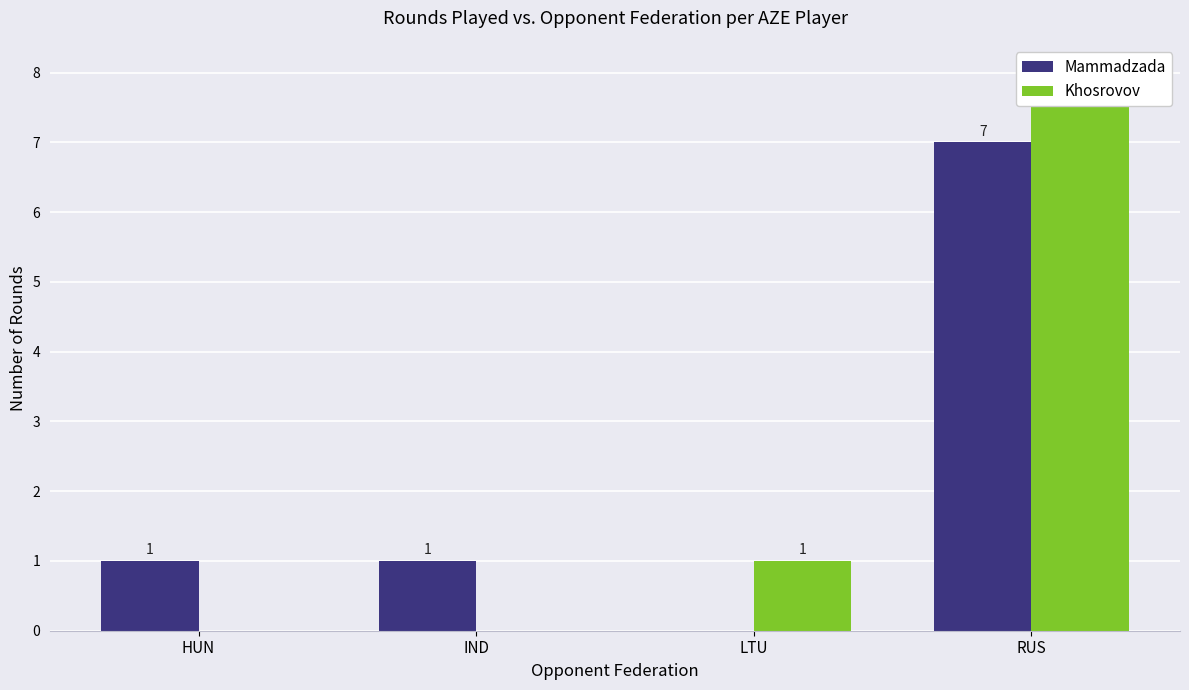

Count the Khosrovov values in the range 0 to 8.

4